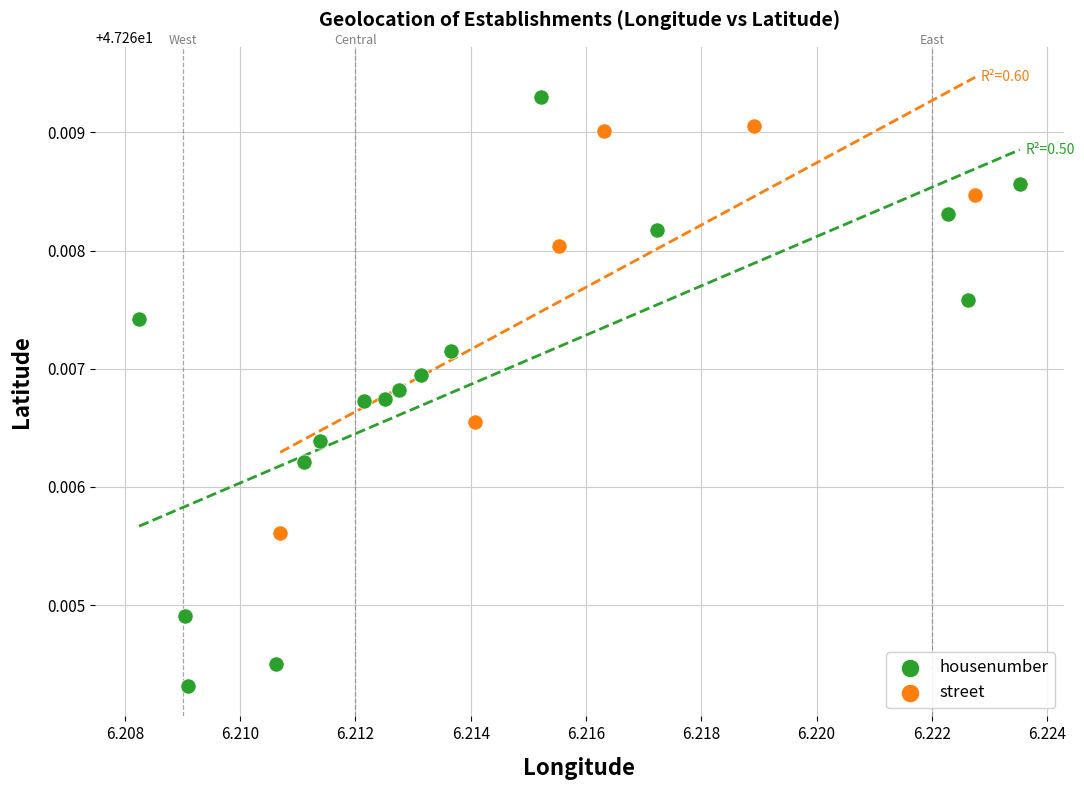

Which series reaches the minimum Y coordinate?

housenumber